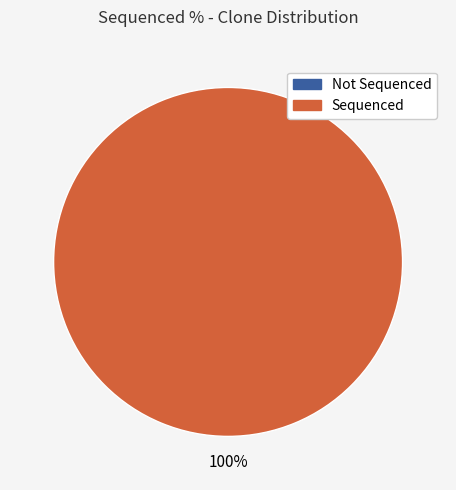

To the nearest percent, what is the combined percentage of ccsbBroadEn_12096 and TRCN0000474041?

58%